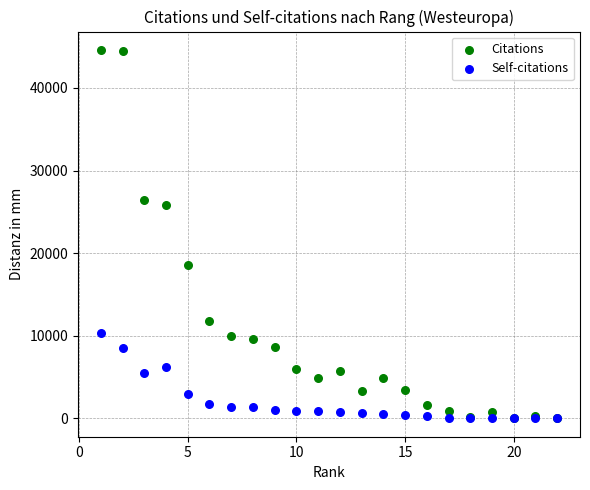

What are all the series names shown in the legend?

Citations, Self-citations